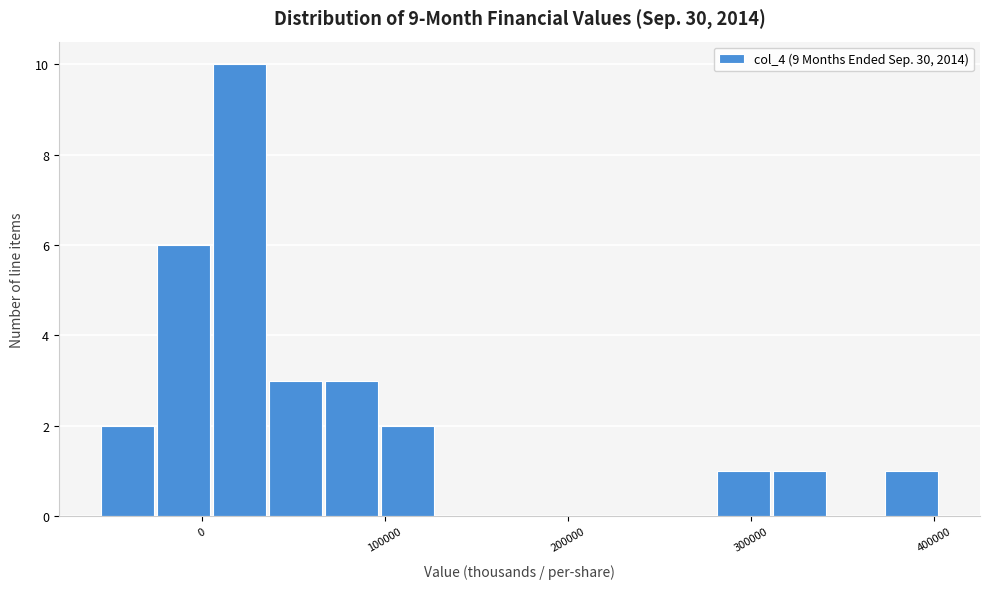

Read against the x-axis, roughly where is the centre of the tallest bar?

20000